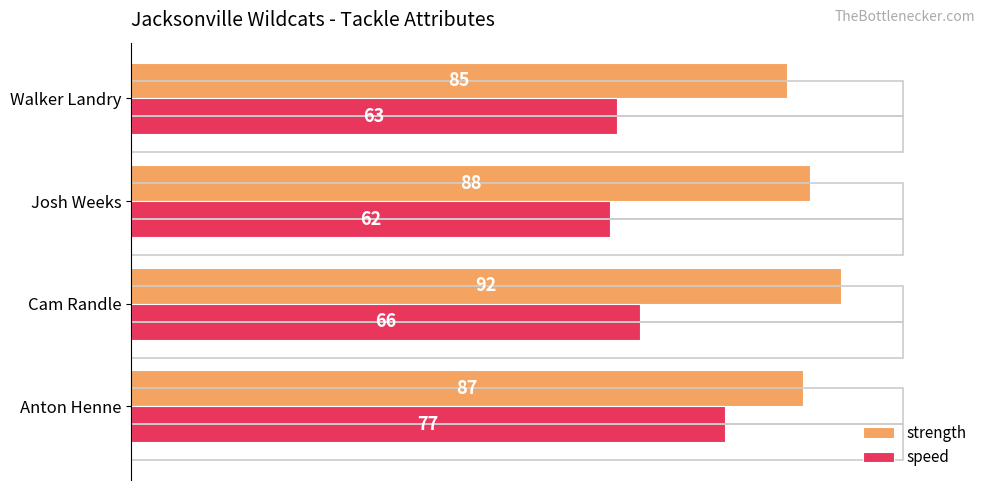

How many strength values are between 87 and 92?

3